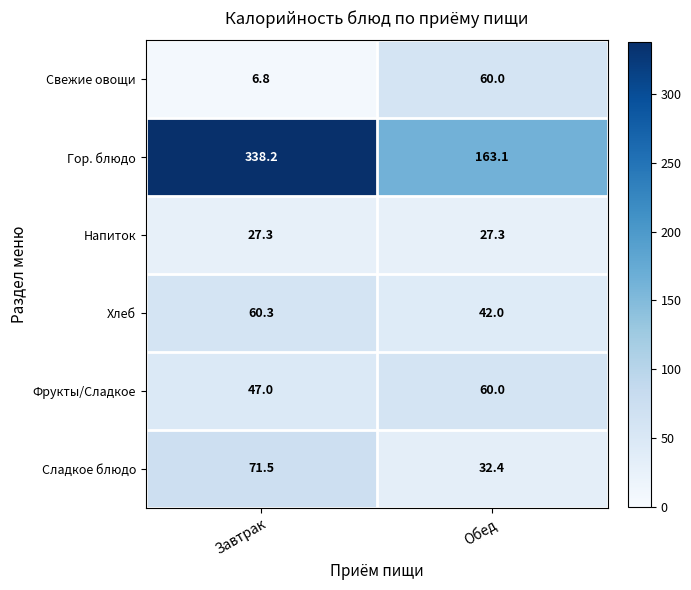

What is the average value of the Сладкое блюдо series?

52.0